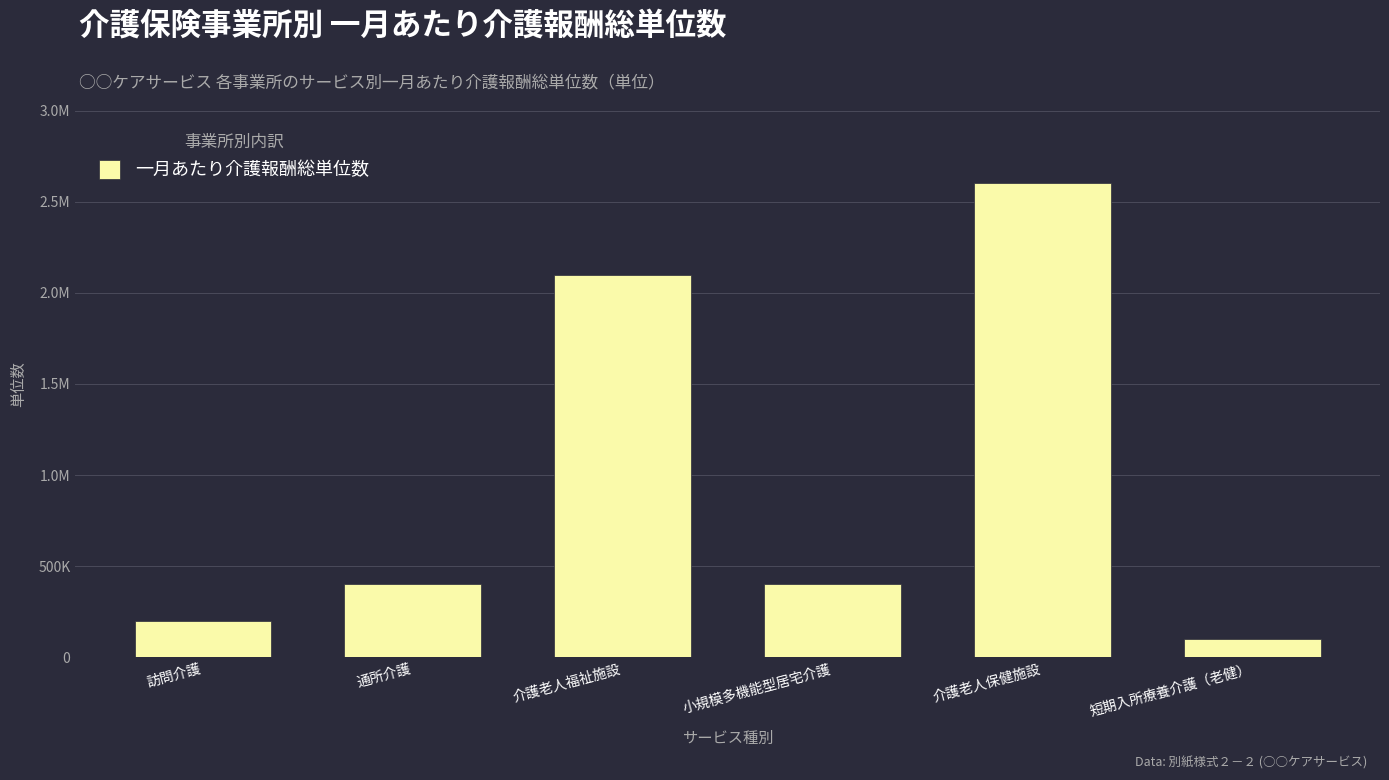

Which label corresponds to the largest value in the chart?

介護老人保健施設